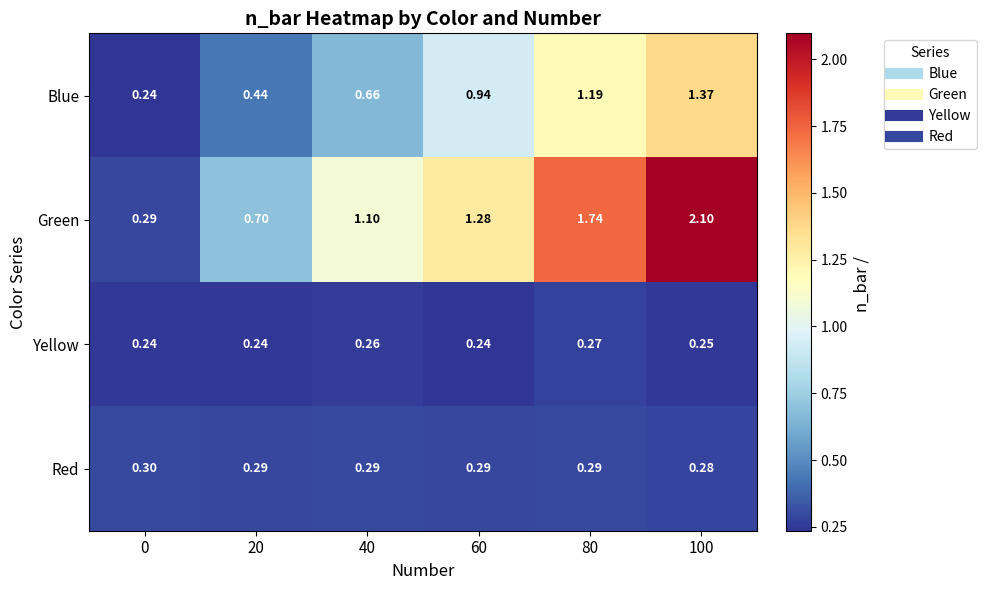

At how many categories does at least one series exceed 1?

4